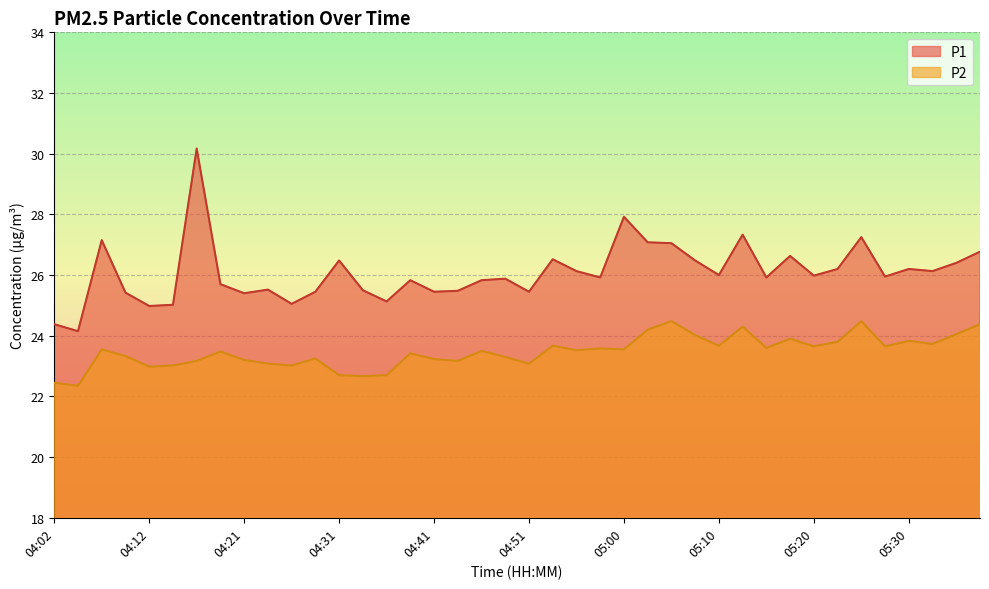

Rank the categories by P1 value from highest to lowest.

04:17, 05:00, 05:13, 05:25, 04:07, 05:03, 05:05, 05:37, 05:17, 04:53, 04:31, 05:08, 05:35, 05:23, 05:30, 04:56, 05:32, 05:10, 05:20, 05:28, 04:58, 05:15, 04:48, 04:38, 04:46, 04:19, 04:24, 04:34, 04:43, 04:29, 04:41, 04:51, 04:09, 04:21, 04:36, 04:26, 04:14, 04:12, 04:02, 04:04